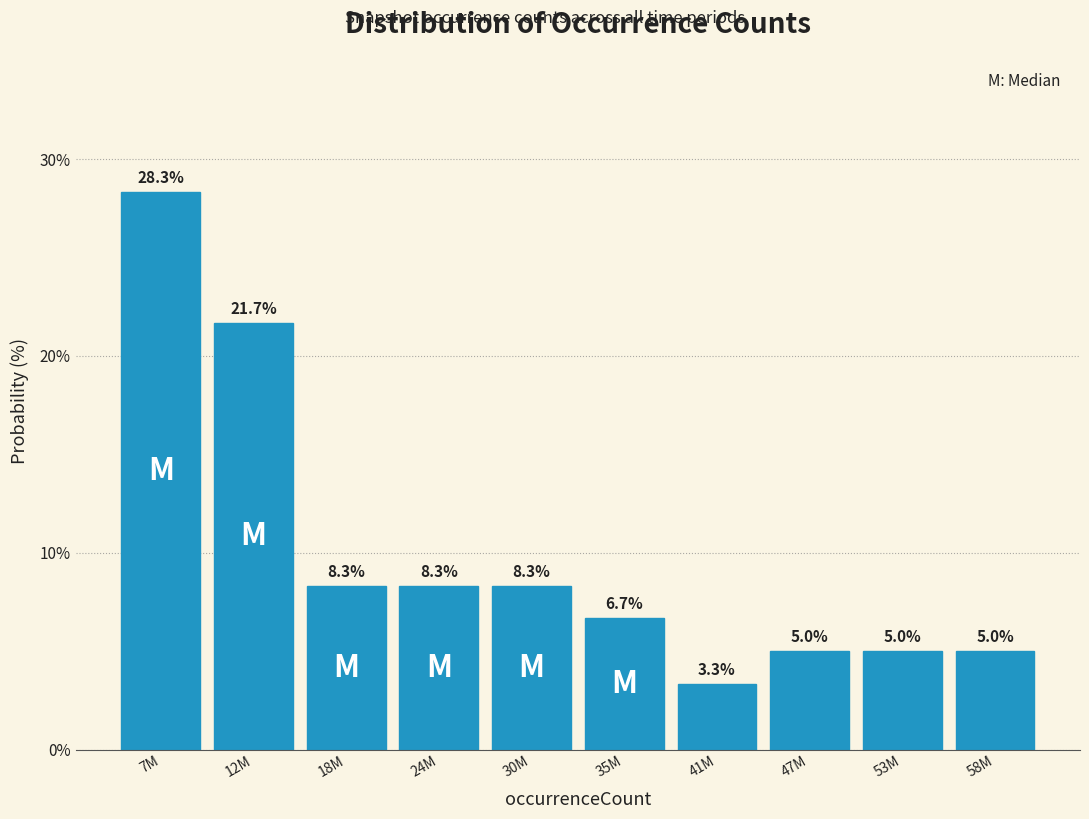

Reading left to right, extract all data points from this chart.

28.3	21.7	8.3	8.3	8.3	6.7	3.3	5.0	5.0	5.0